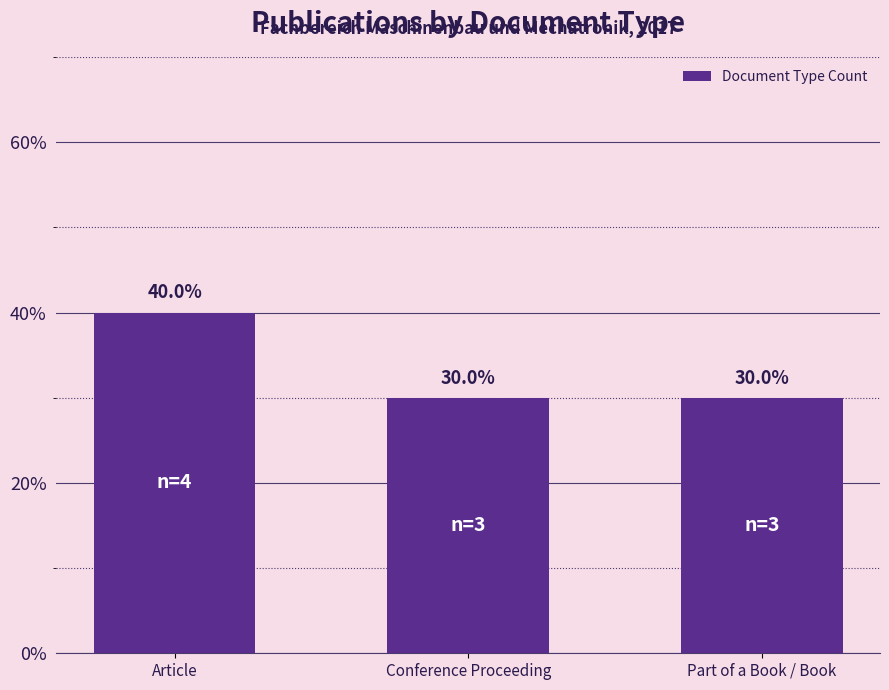

Which has a higher value, Article or Conference Proceeding?

Article